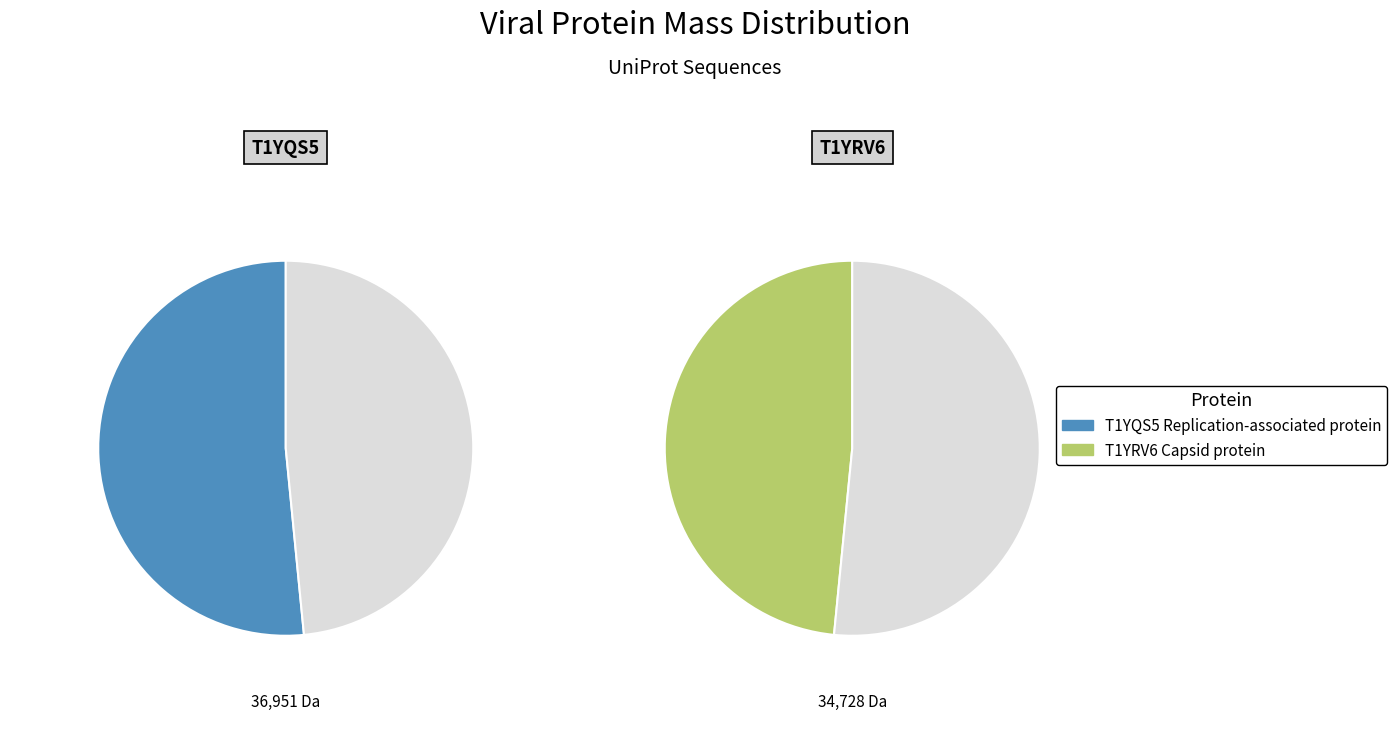

To the nearest percent, what is the average slice percentage?

50%